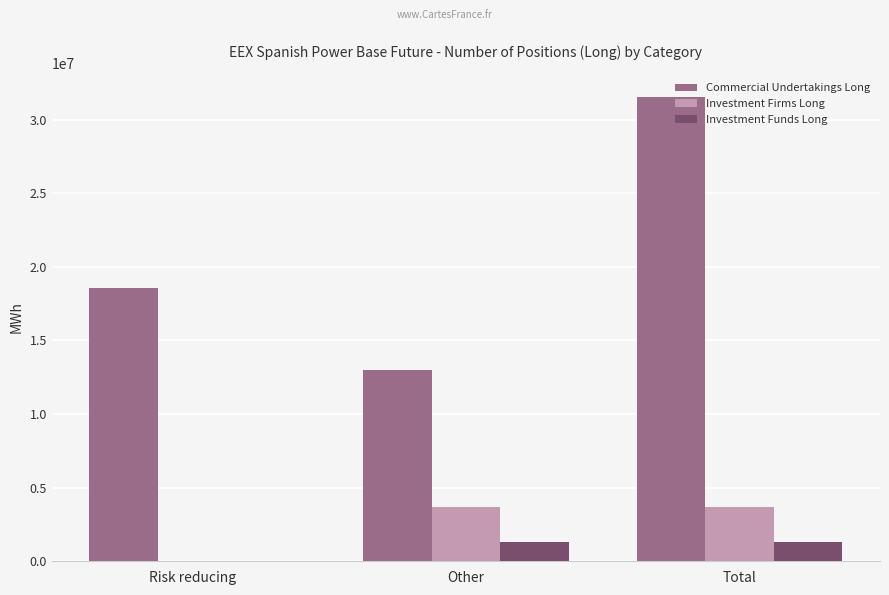

Where is Investment Funds Long nearest to the value 656016?

Other